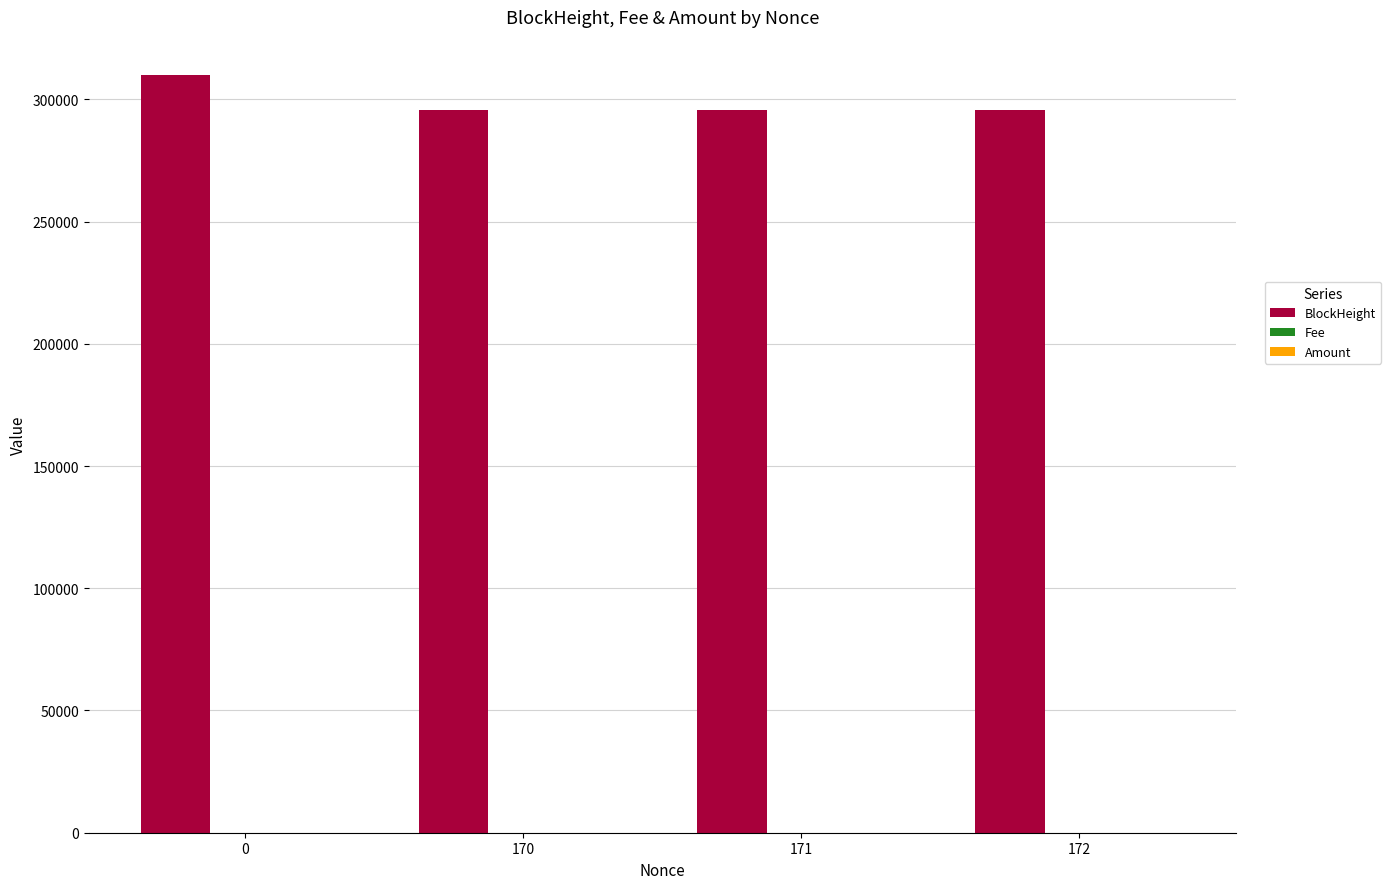

The value of BlockHeight at 172 is 433827.5. True or false?

False